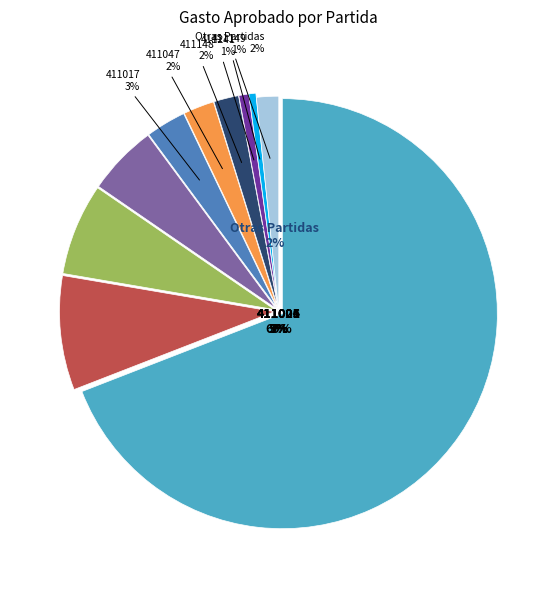

True or false: 411241 accounts for 11% of the total.

False